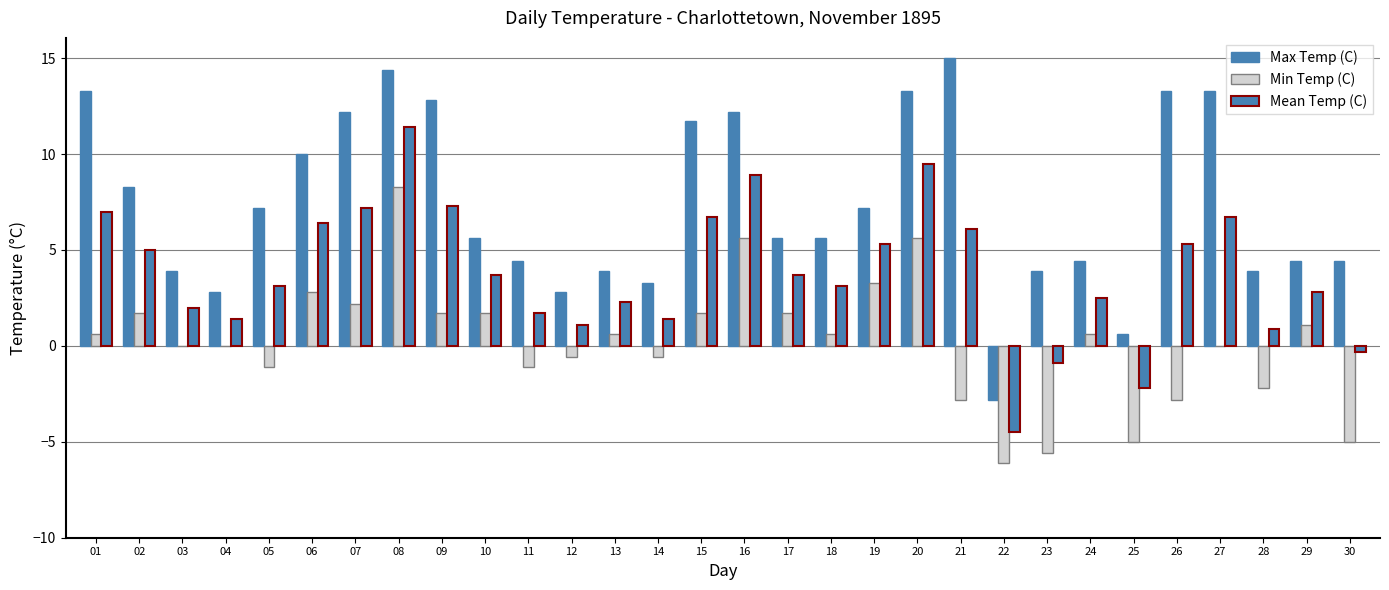

What is the value of the Mean Temp (C) bar at the 30th from the left?

-0.3